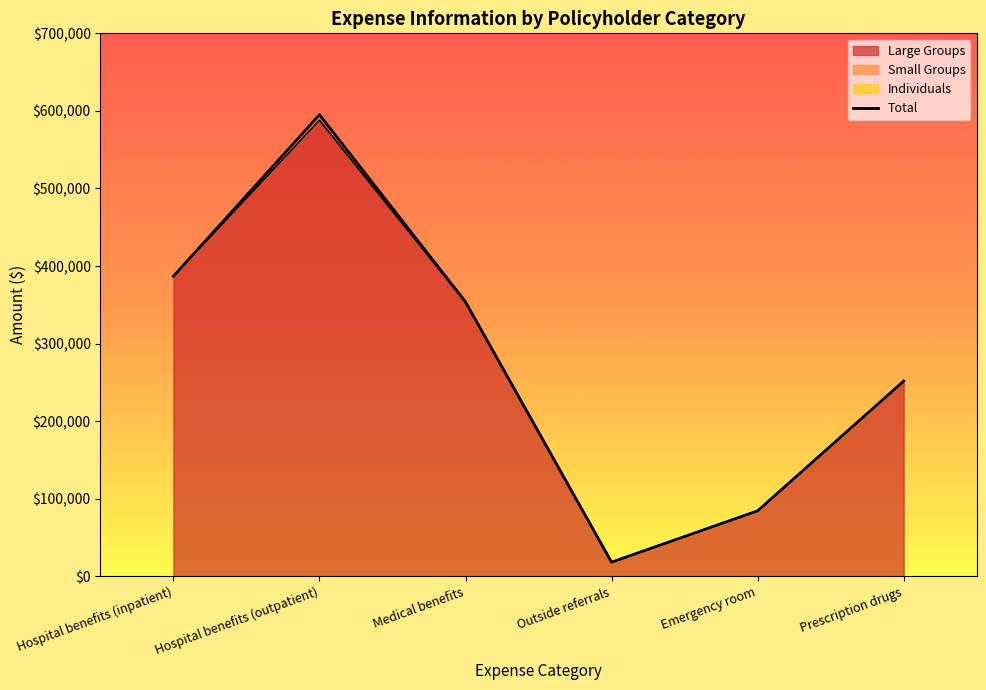

Is it true that the value at Hospital benefits (outpatient) is 203319?

False